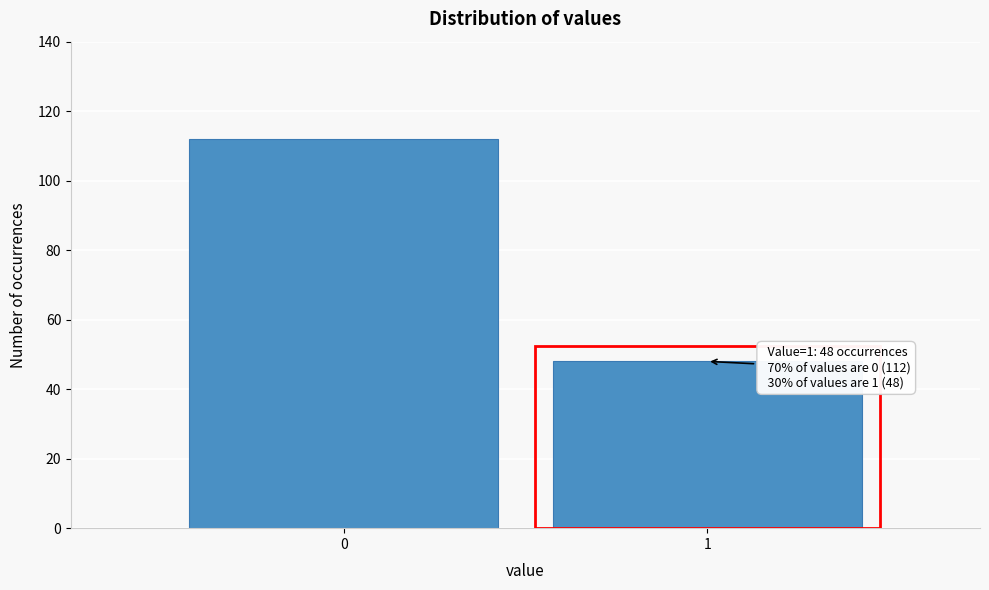

Reading left to right, what are all the values shown in this chart?

112	48